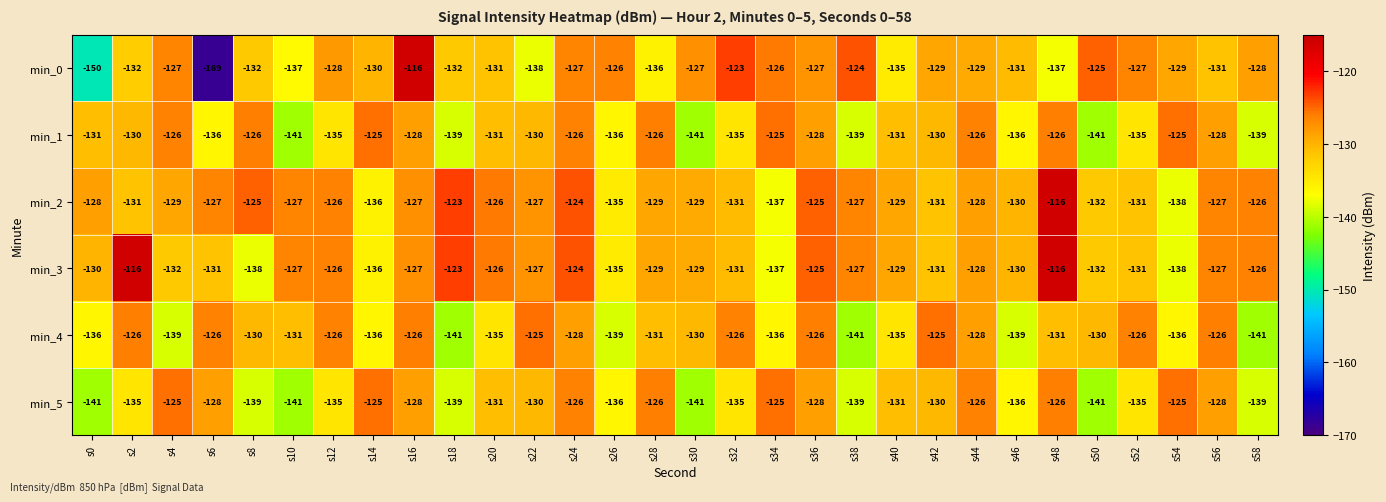

Which category has the lowest value across all series?

s6